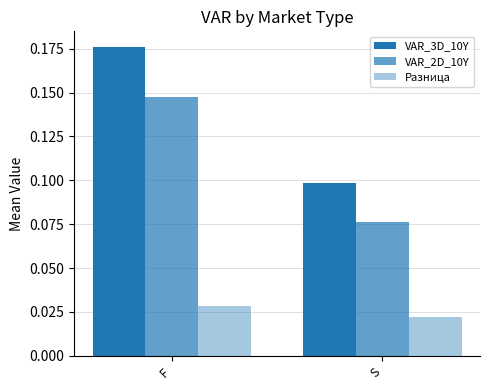

At which label does VAR_3D_10Y reach its peak?

F